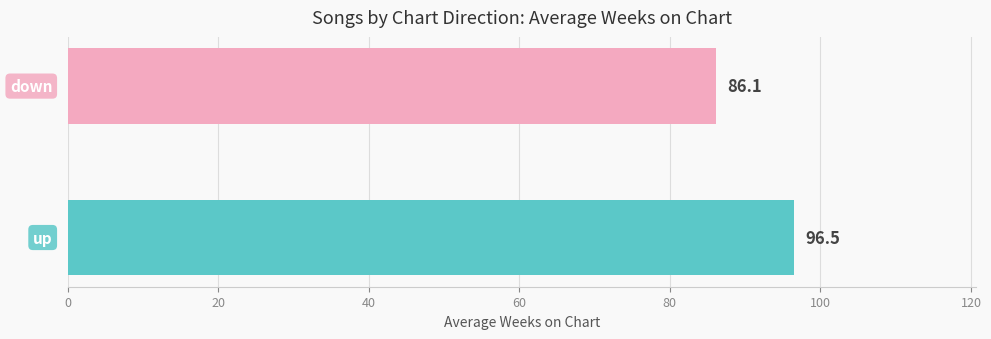

What is the difference between the maximum and minimum values?

10.4